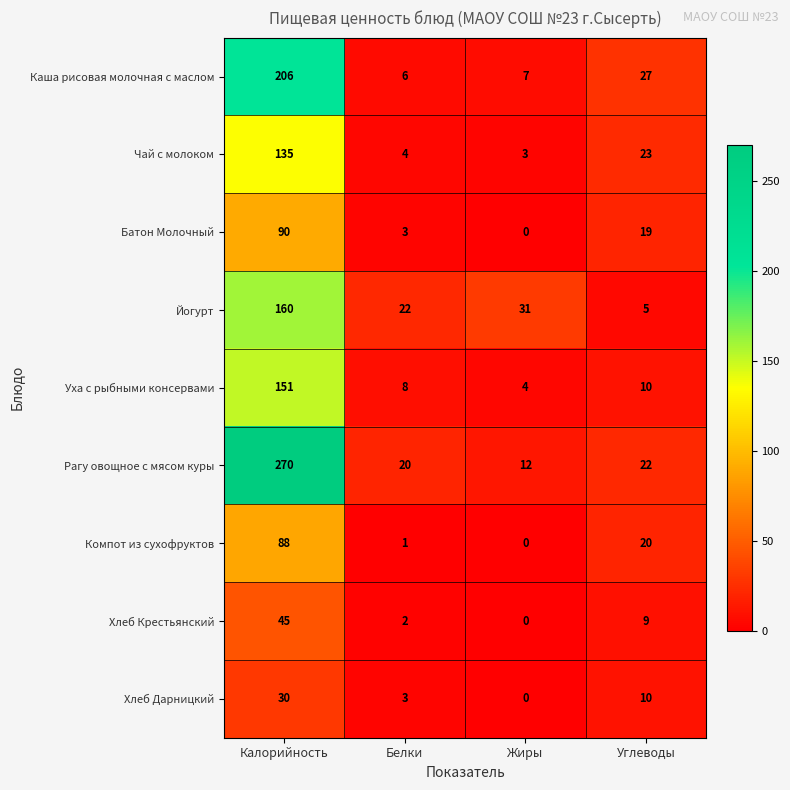

Which category has the highest value across all series?

Калорийность